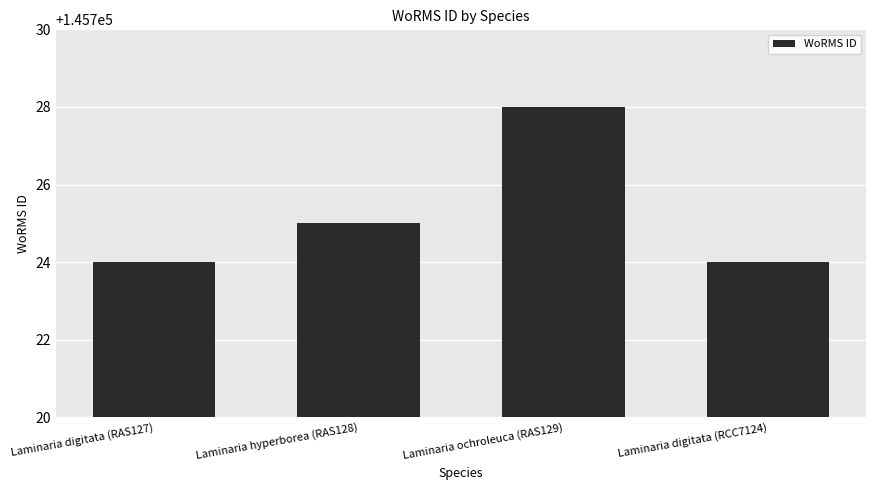

What is the value of the 3rd bar from the left?

145728